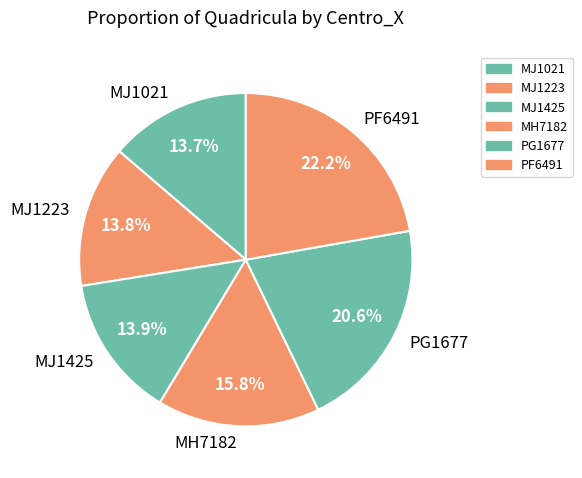

How many segments does this pie chart have?

6